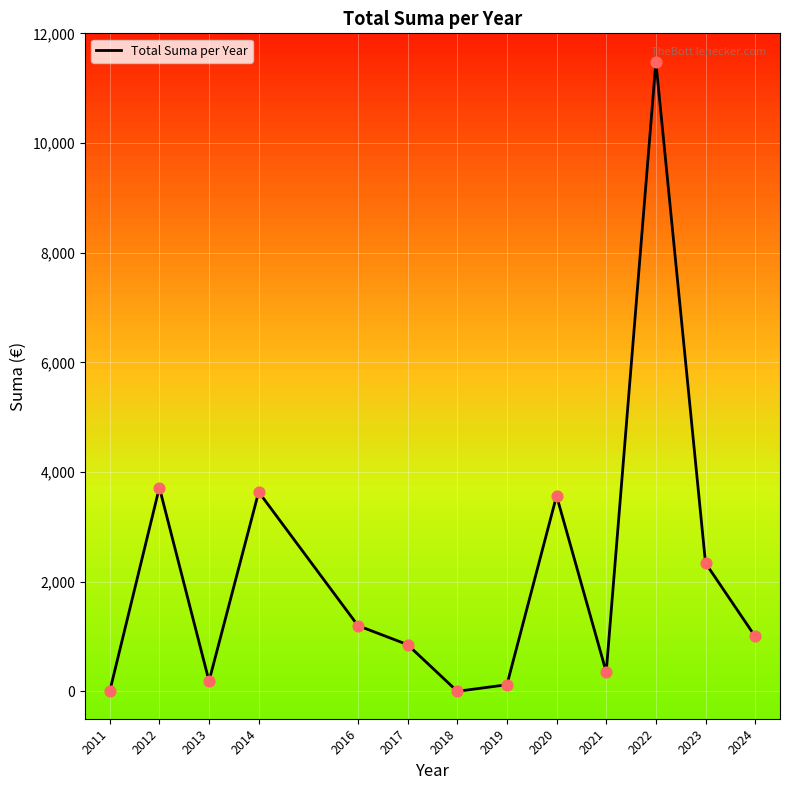

What is the change in value from 2012 to 2018?

-3716.4